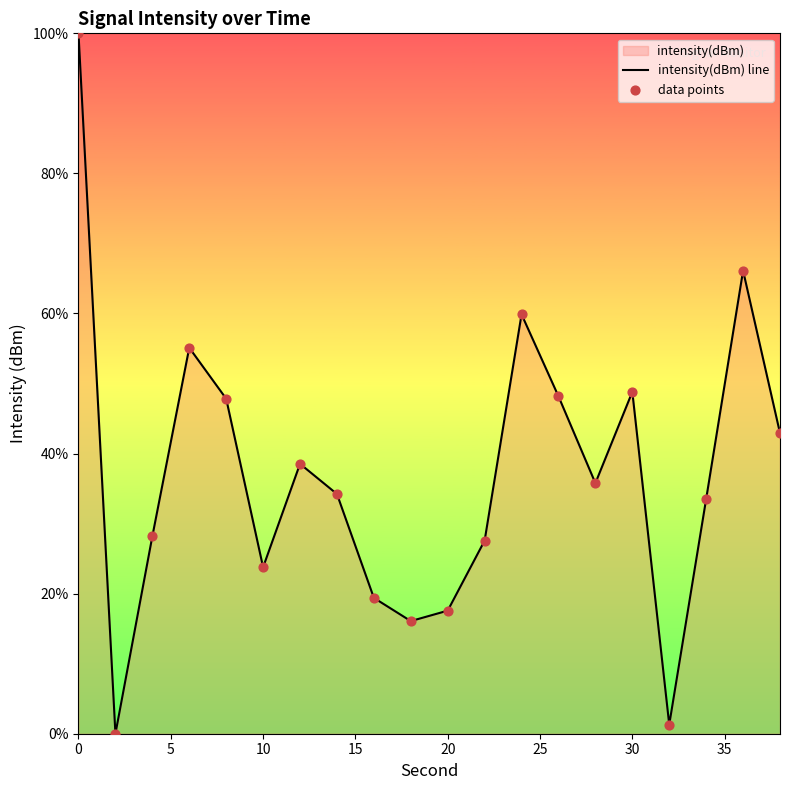

Which series reaches the minimum Y coordinate?

intensity(dBm) line